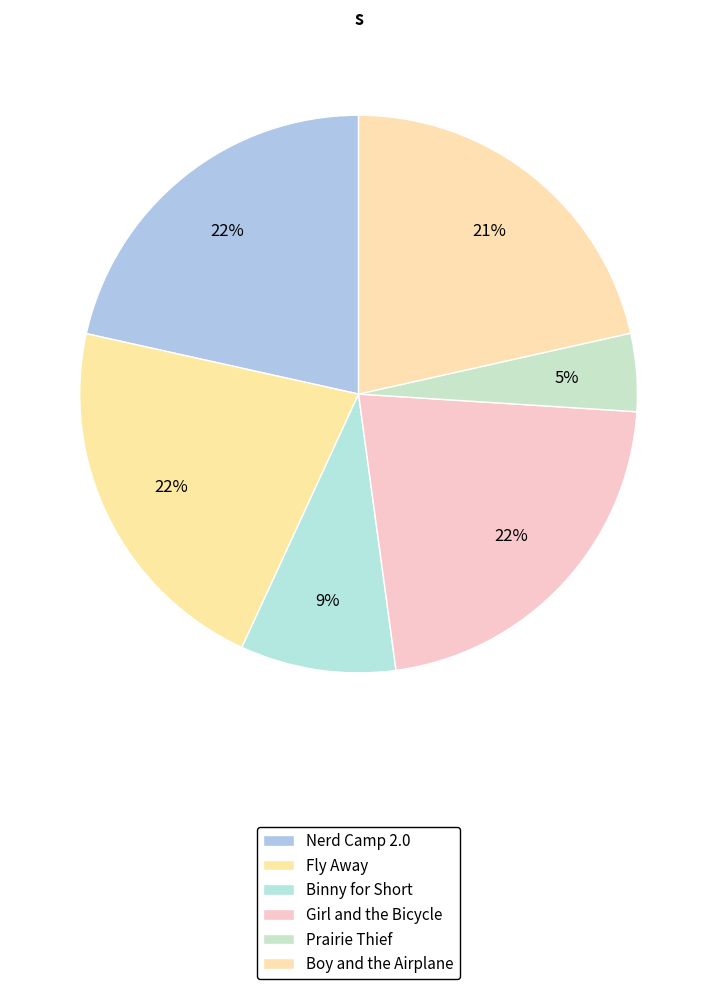

Approximately how many times larger is the value at Boy and the Airplane compared to Prairie Thief?

4.8